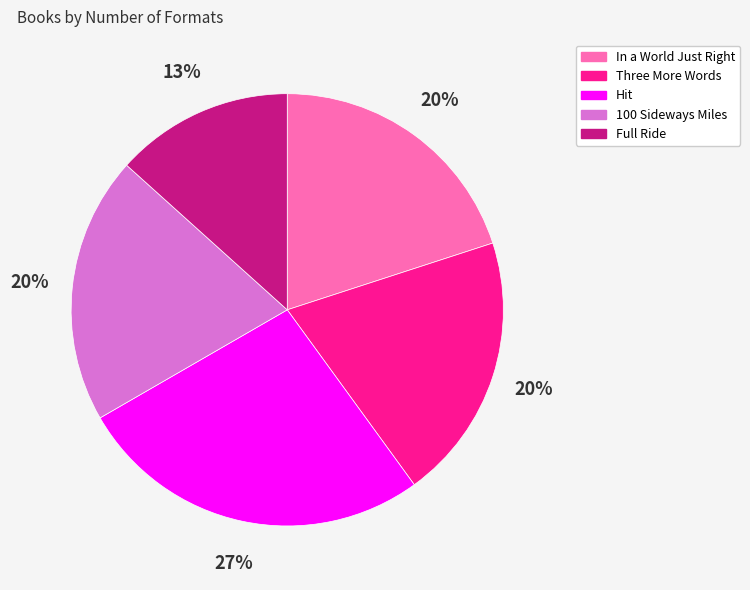

Between Full Ride and 100 Sideways Miles, which is larger?

100 Sideways Miles